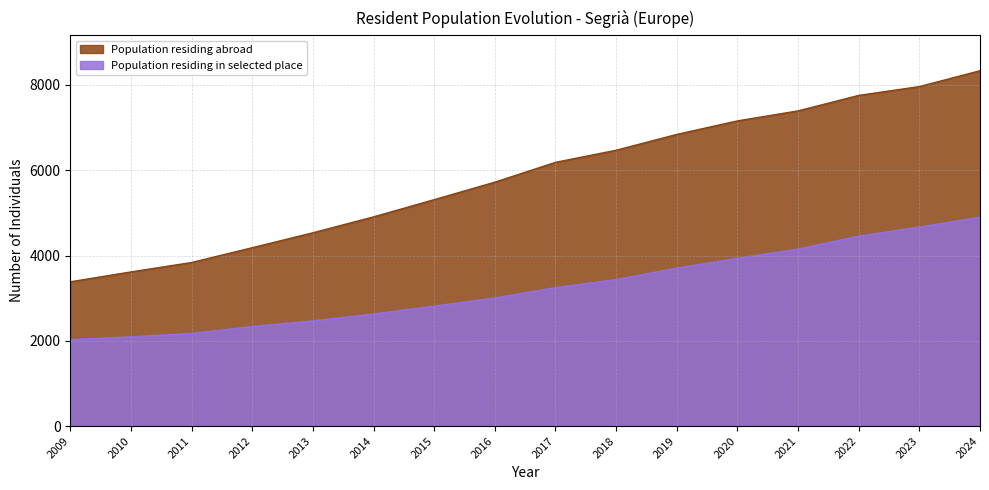

At which label does Population residing in selected place first exceed 3248?

2018